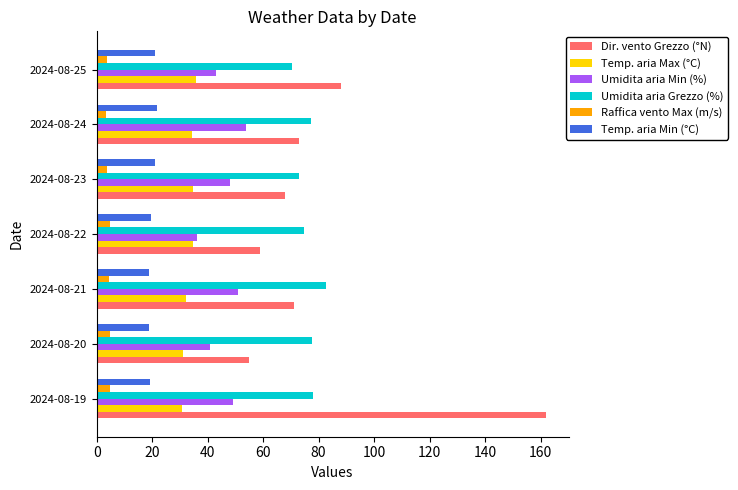

How many data points does each series have?

7